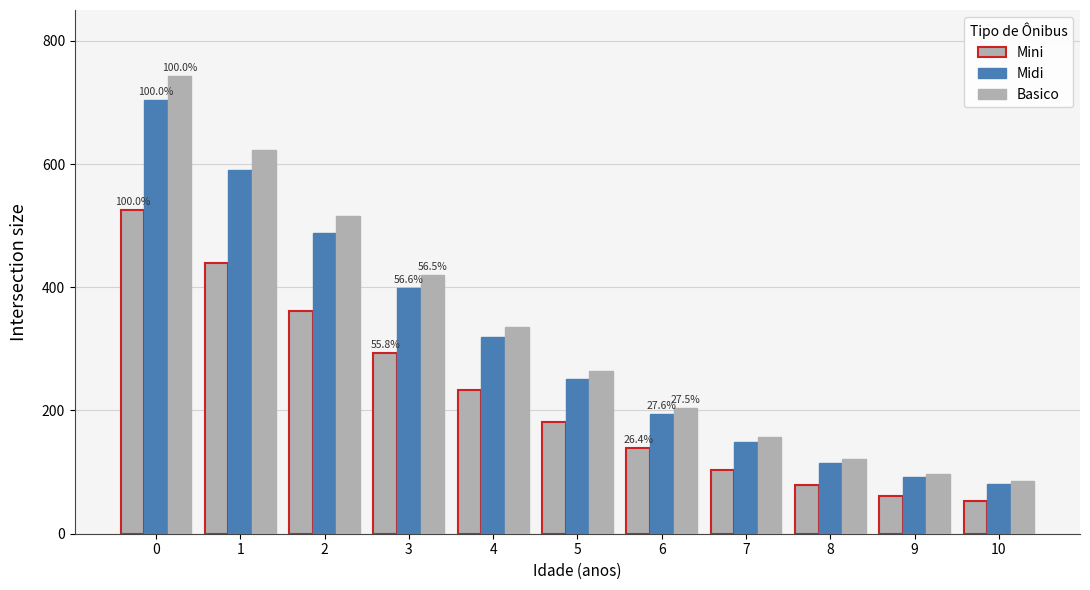

What is the approximate value of Basico at 8?

120.9